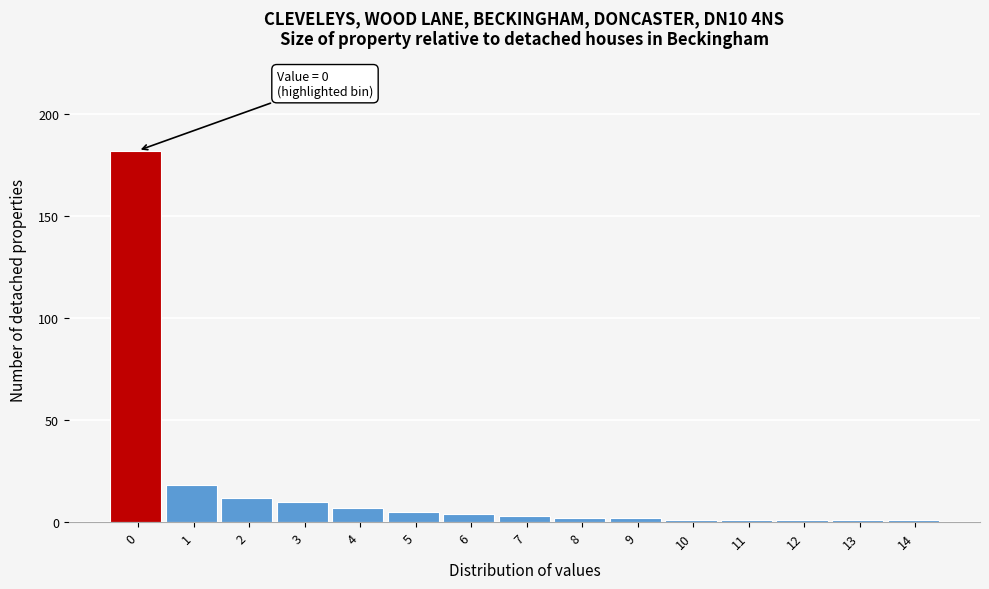

Reading left to right, extract all data points from this chart.

182	18	12	10	7	5	4	3	2	2	1	1	1	1	1